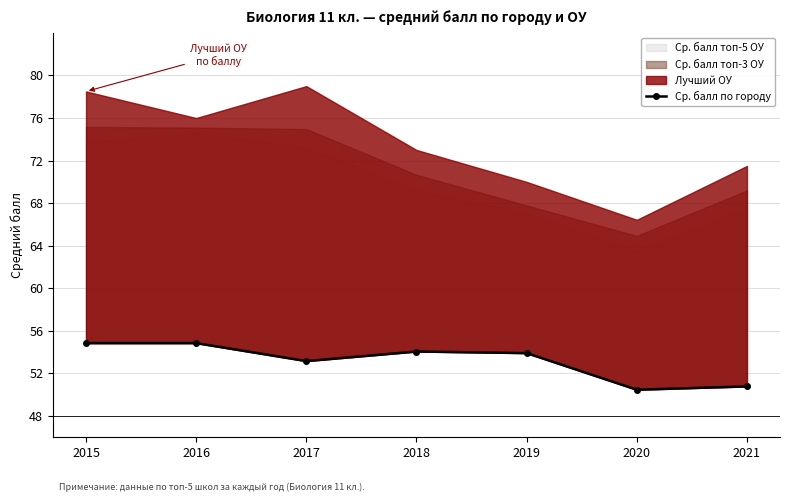

True or false: there are more than 0 points higher than both neighbors.

True